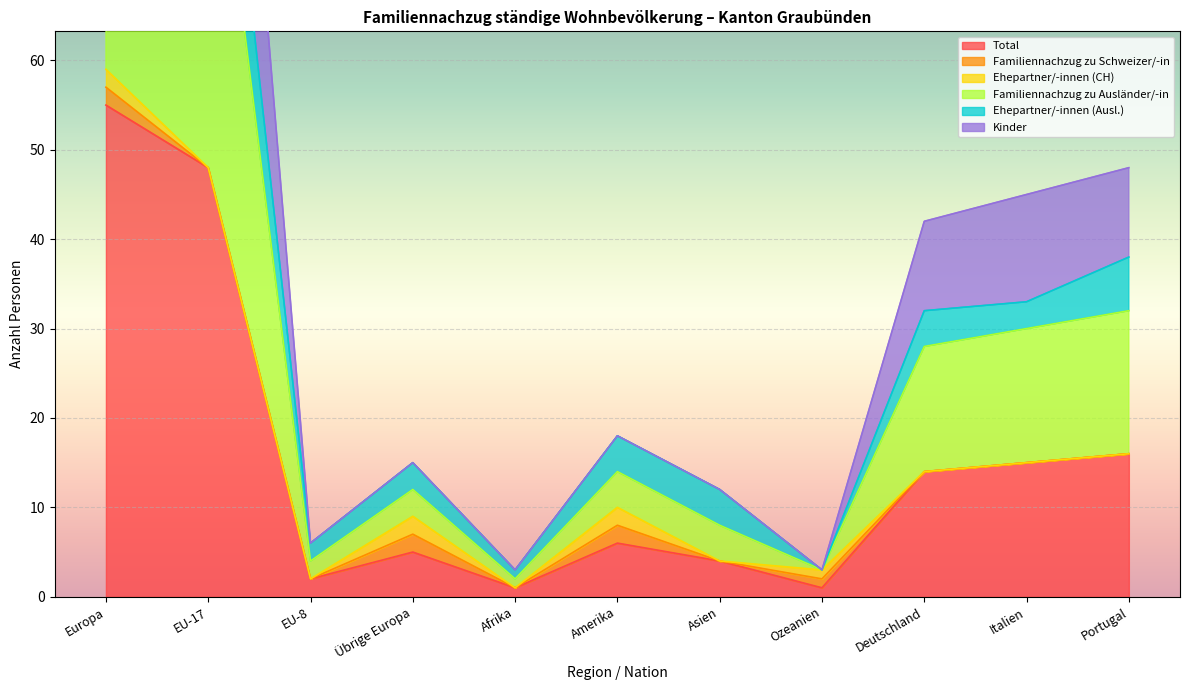

What is the difference between the maximum and minimum values in the Kinder series?

110